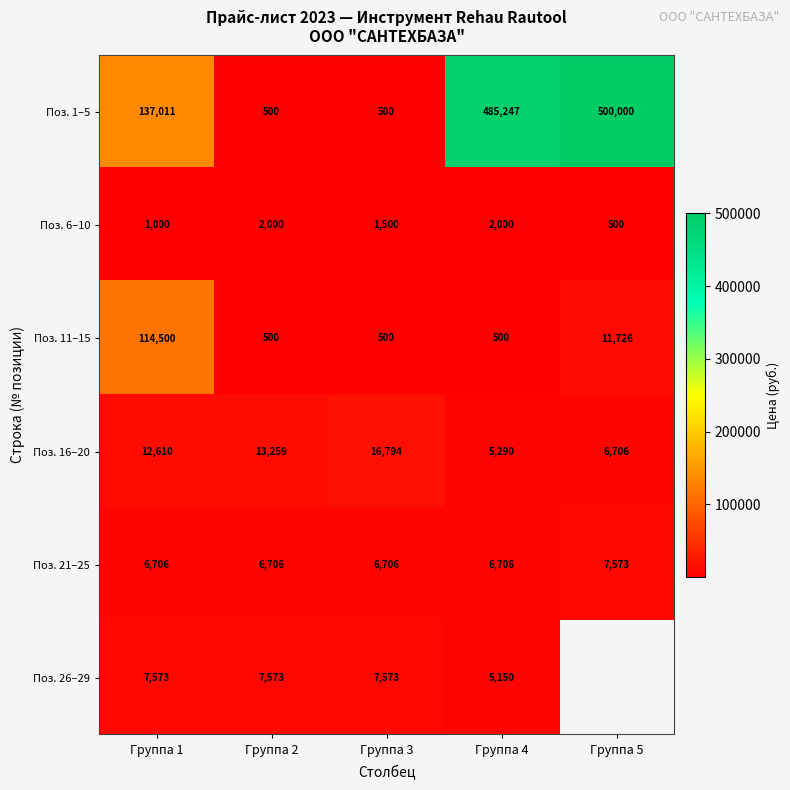

What is the sum of all Поз. 21–25 values?

34397